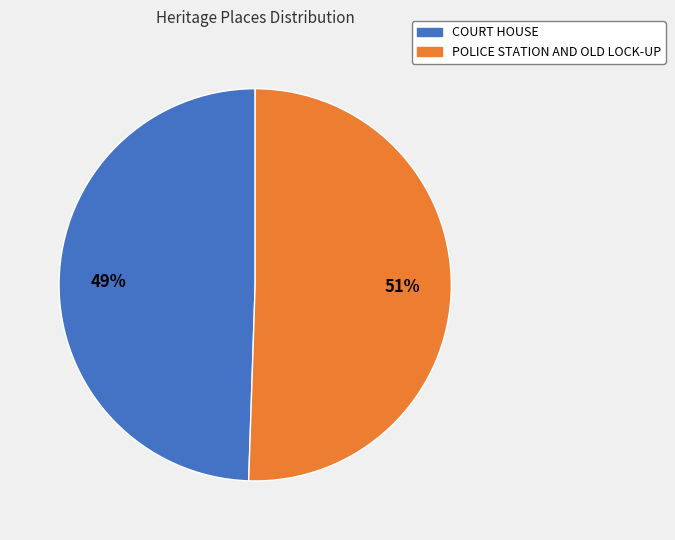

To the nearest percent, what is the combined percentage of COURT HOUSE and POLICE STATION AND OLD LOCK-UP?

100%